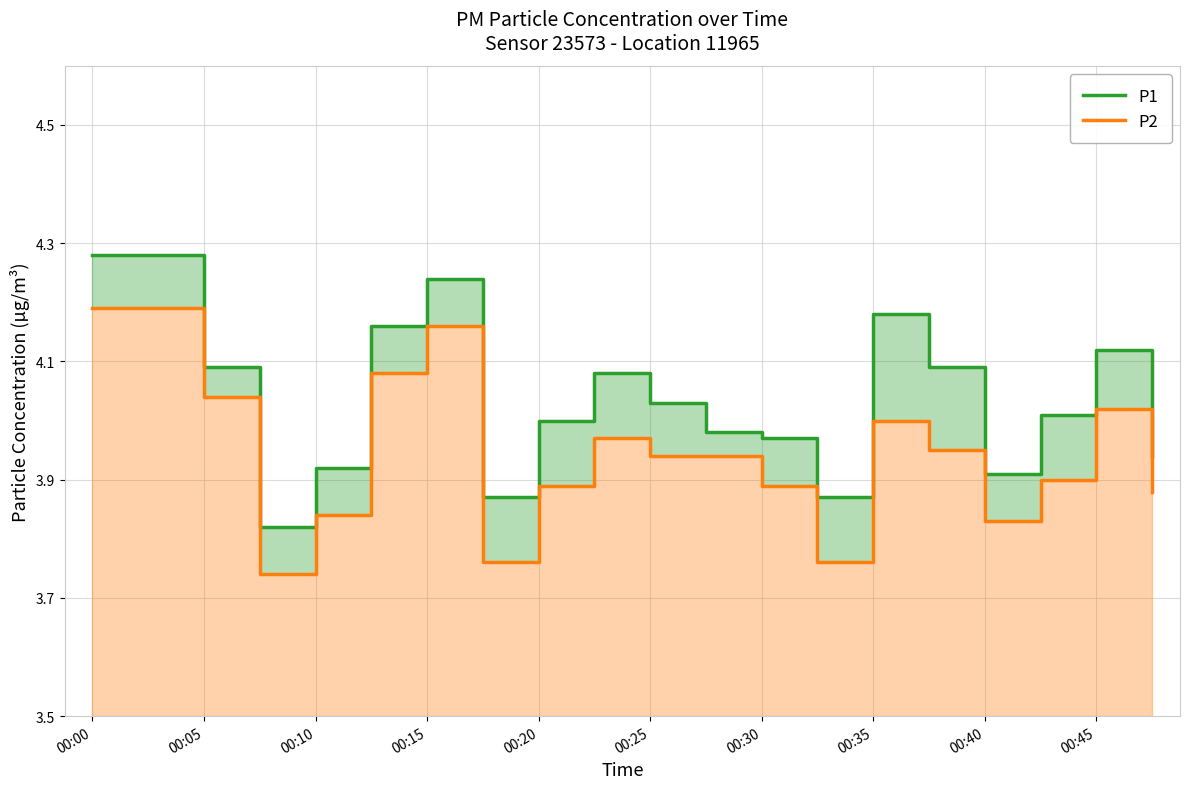

At which label does P2 reach its peak?

00:00